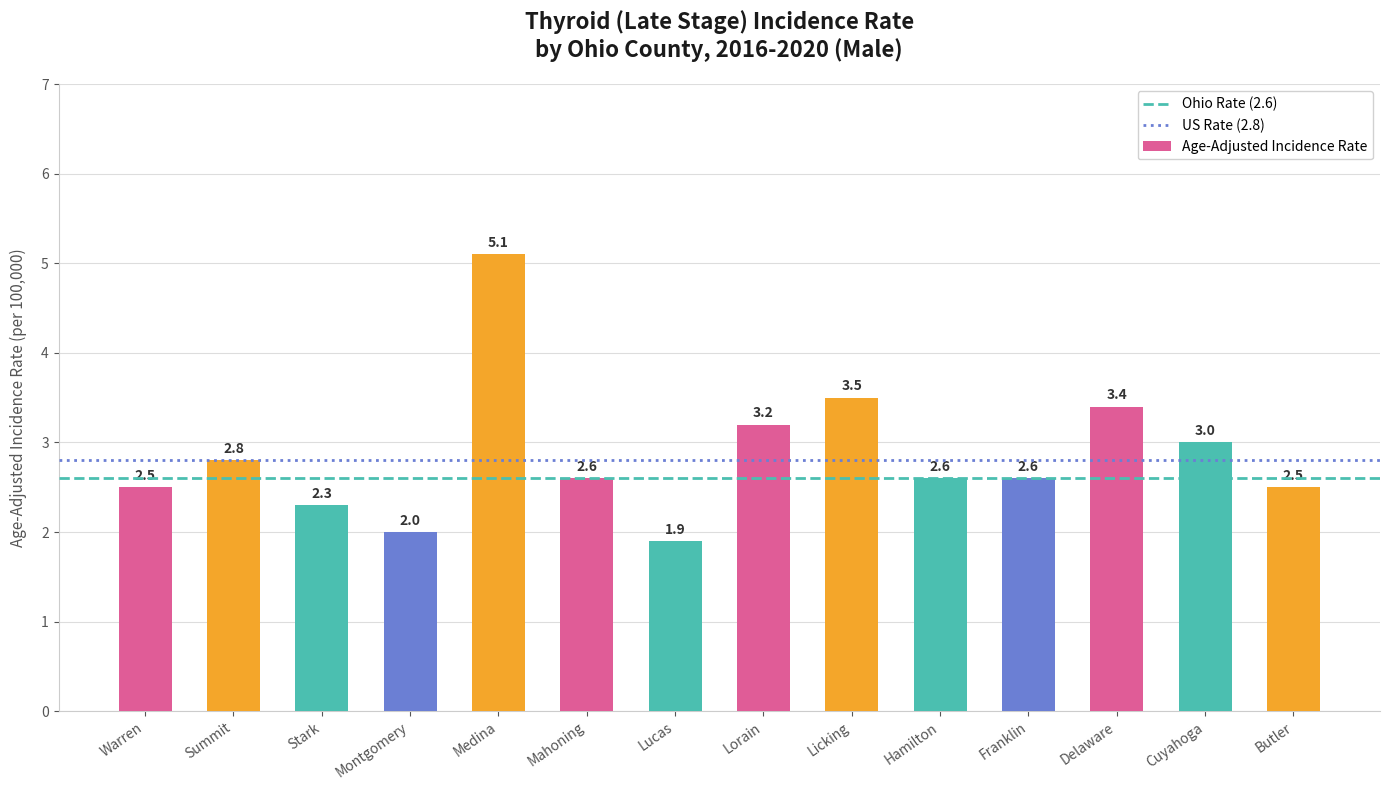

What is the change in value from Medina to Hamilton?

-2.5